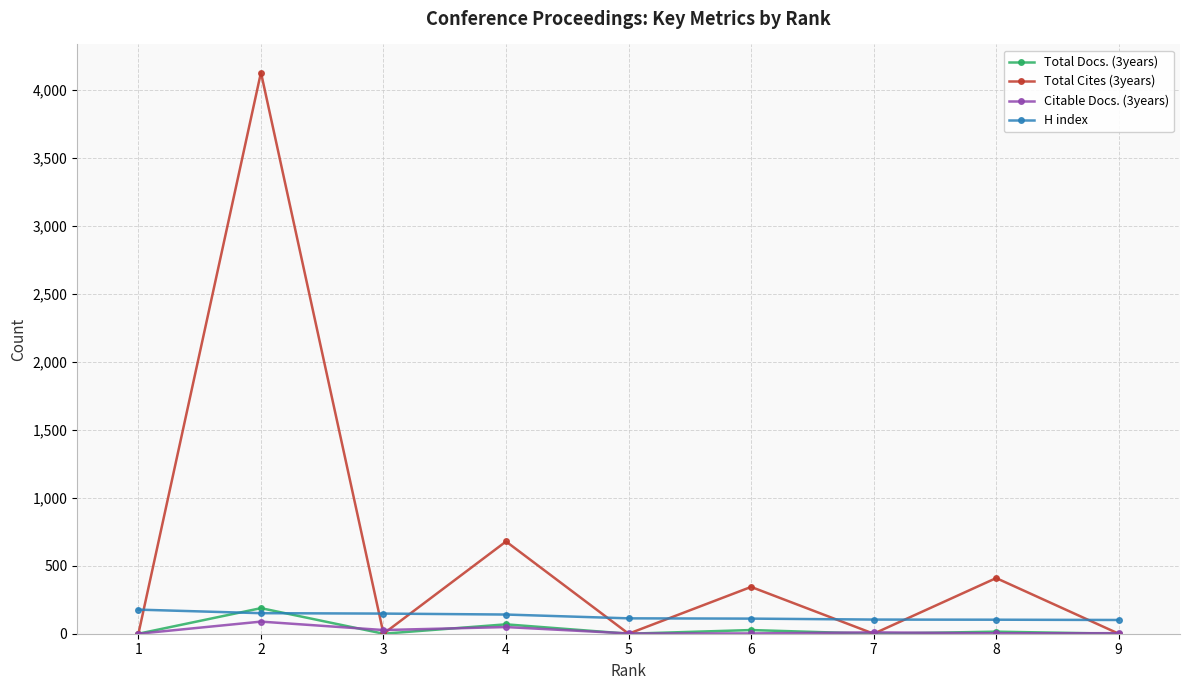

Does the chart display data point markers on the line(s)?

Yes